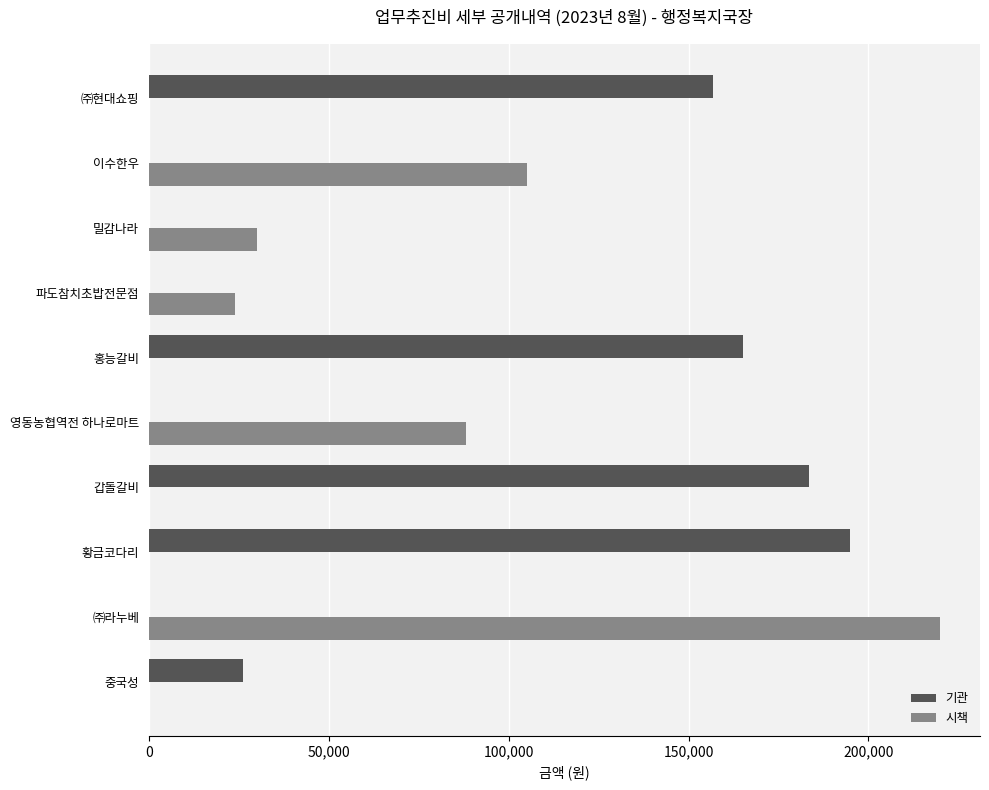

How many data points does each series have?

10